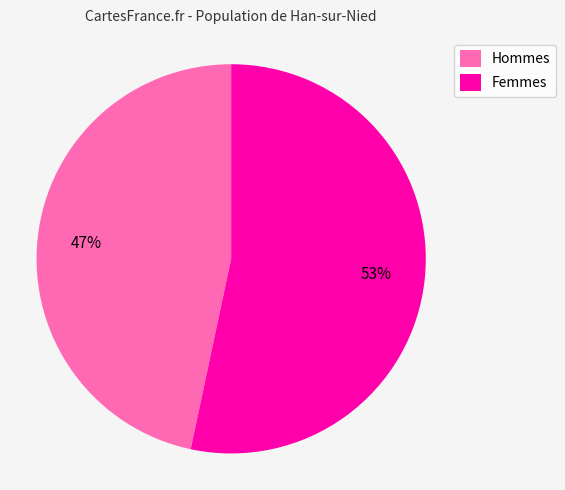

Which slice is the smallest?

Hommes